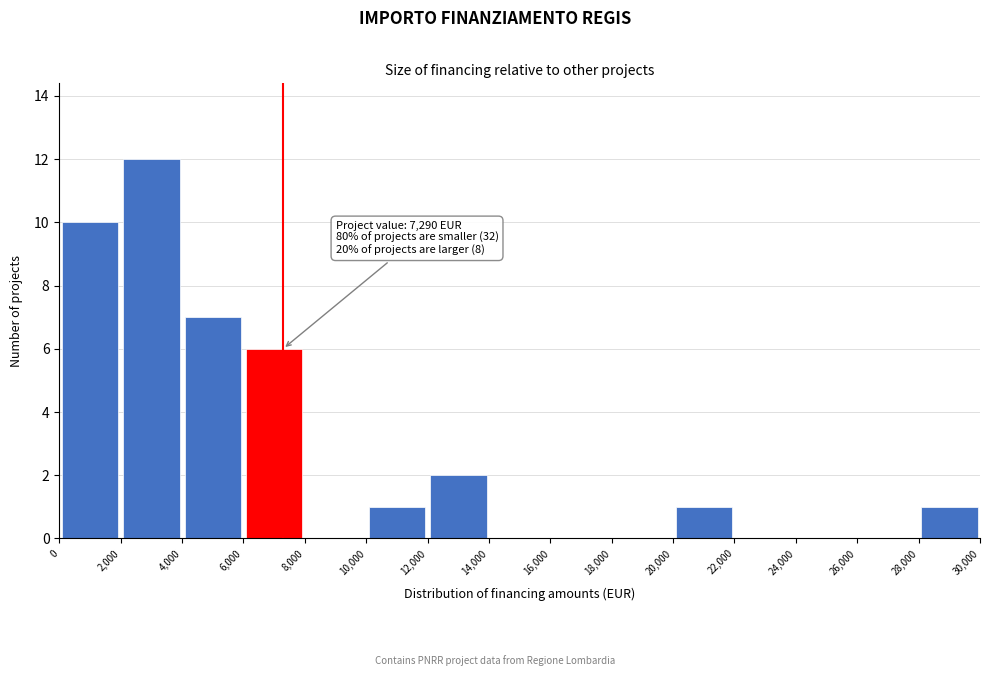

Over which range of the x-axis is the bar tallest?

2,000 to 4,000